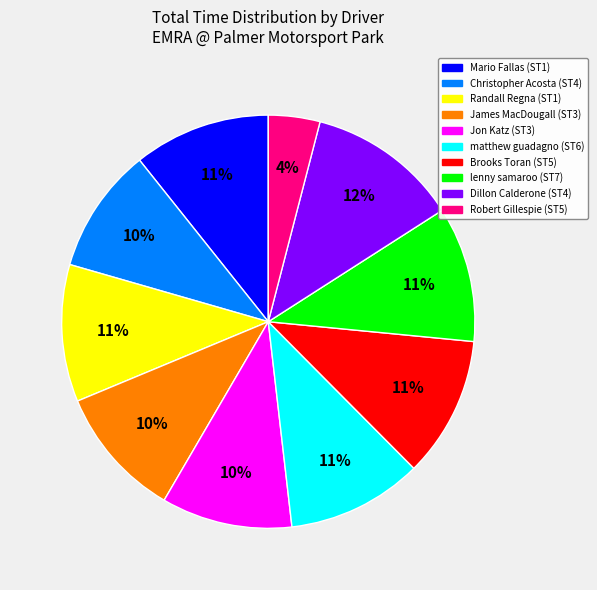

Count the number of slices in the pie.

10